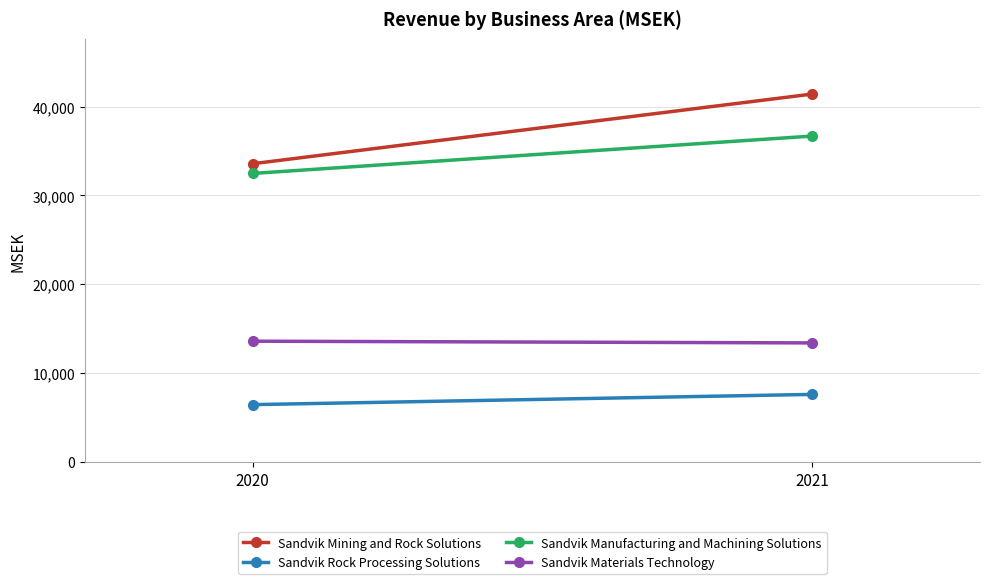

Count the number of categories in the chart.

2